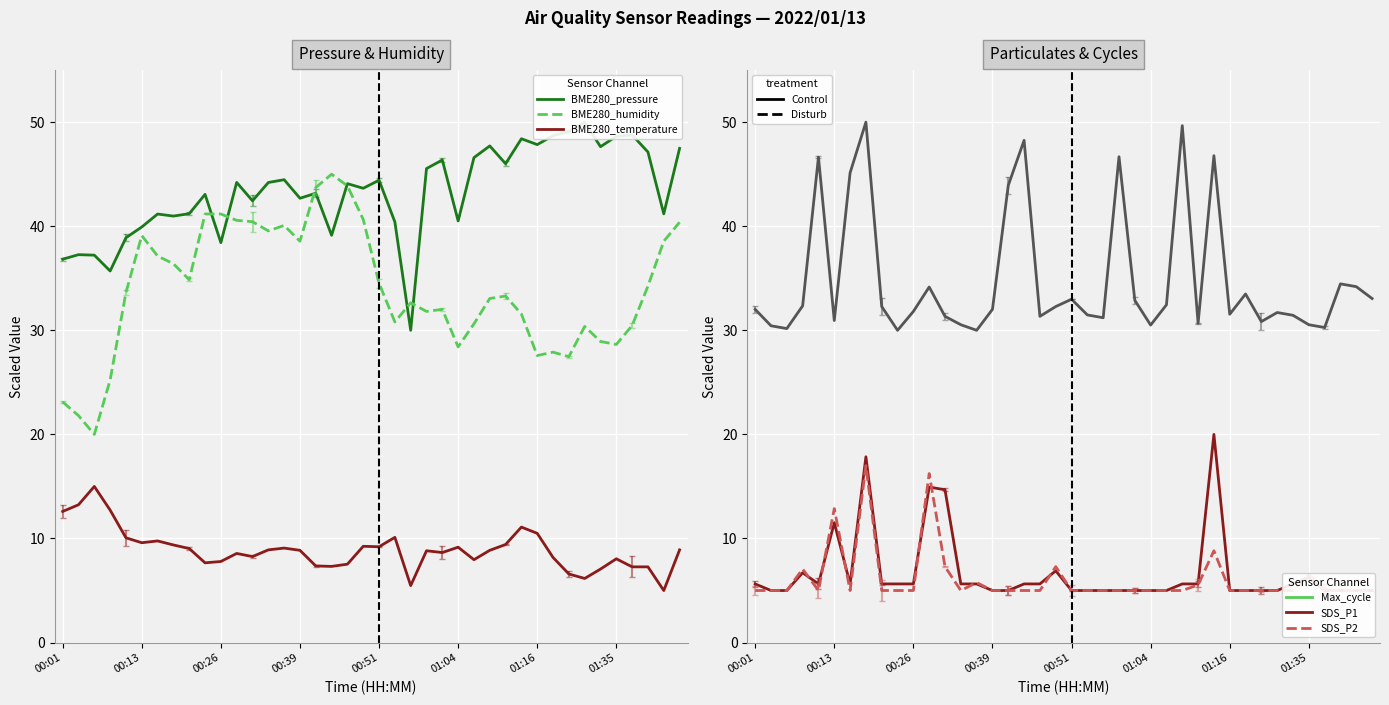

What are all the series names shown in the legend?

BME280_pressure, BME280_humidity, BME280_temperature, Max_cycle, SDS_P1, SDS_P2